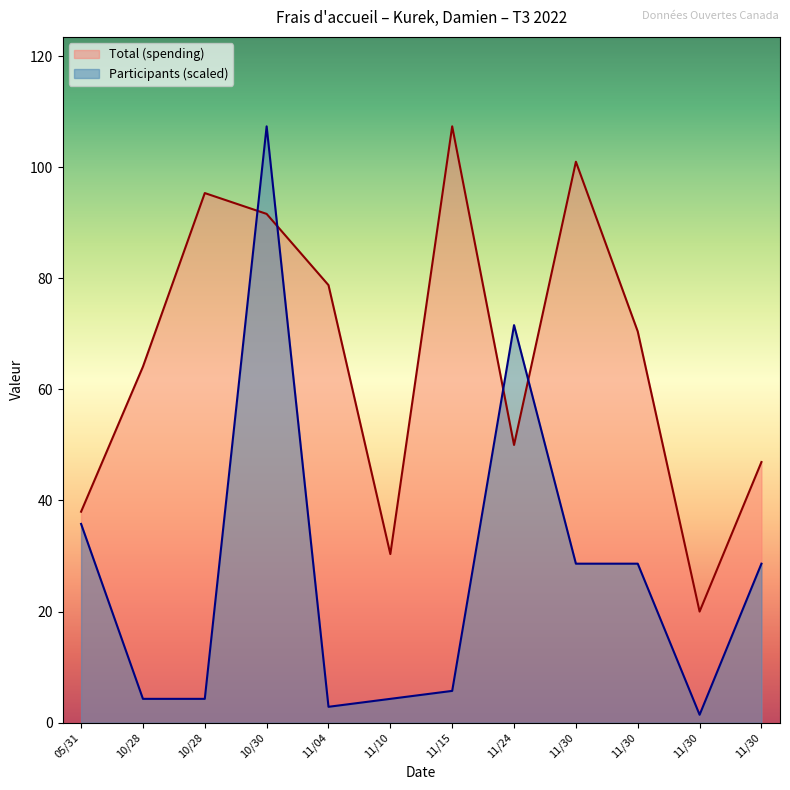

What is the smallest value displayed?

1.4